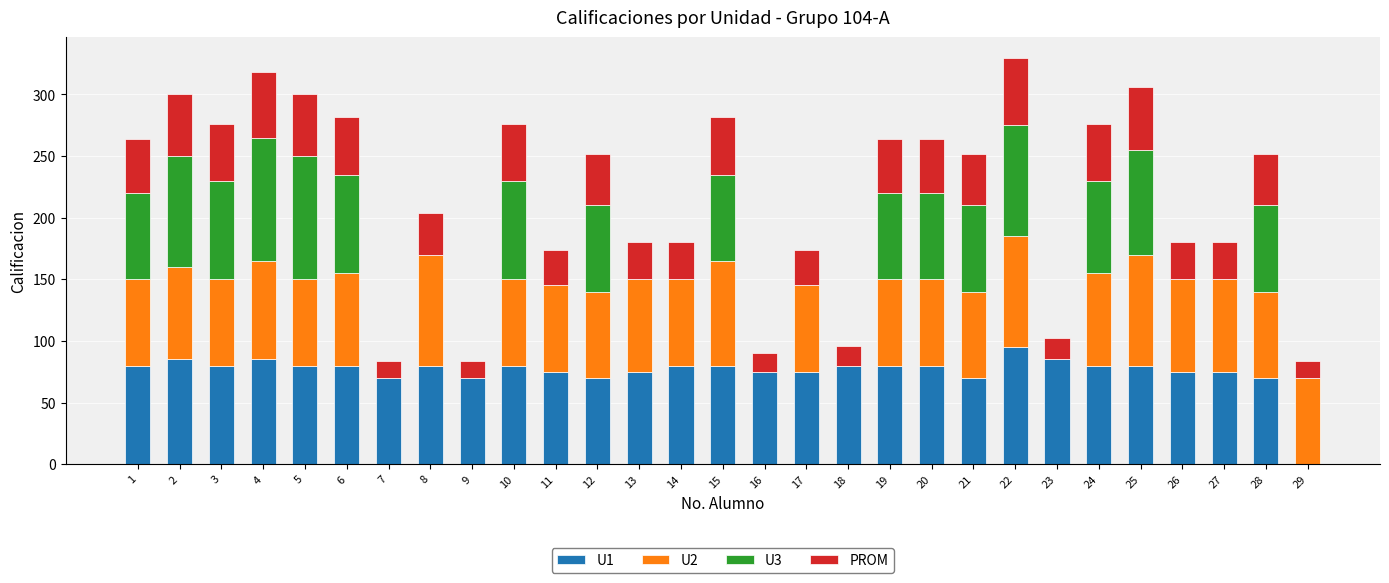

Is it true that U1 equals 0 at 29?

True